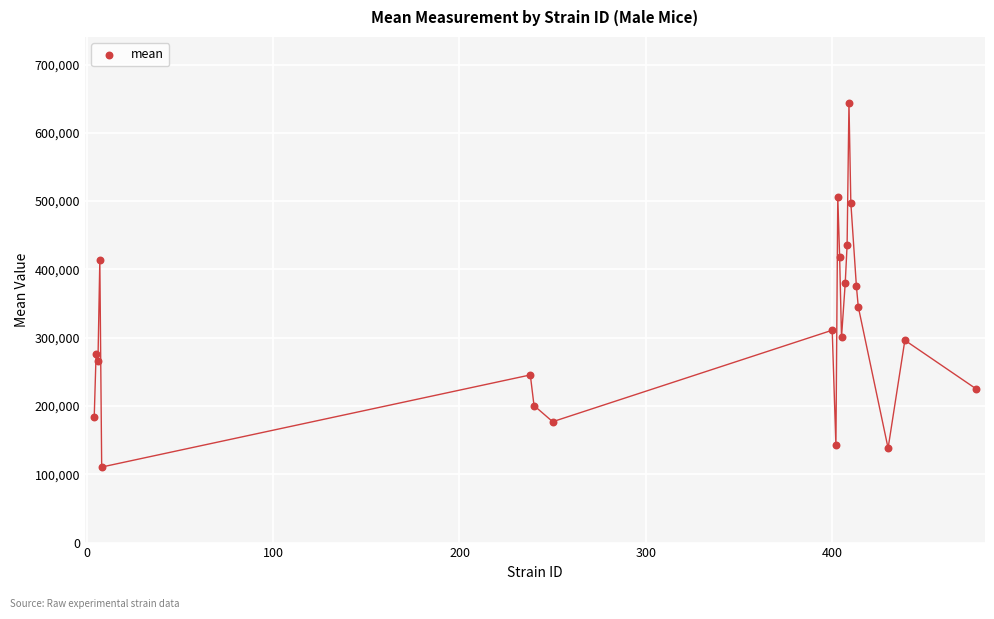

What is the range of X values (max minus min)?

473.0